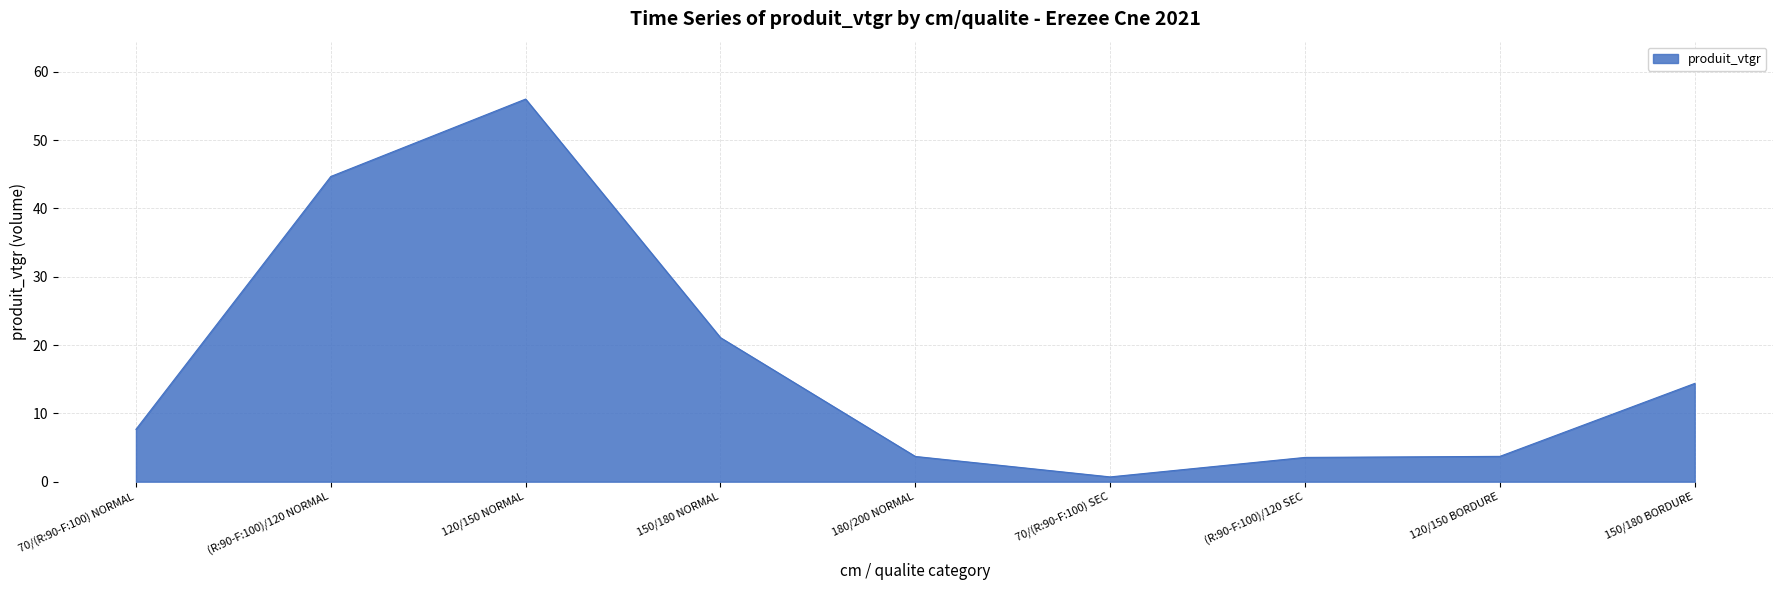

What position from the right is (R:90-F:100)/120 SEC?

3